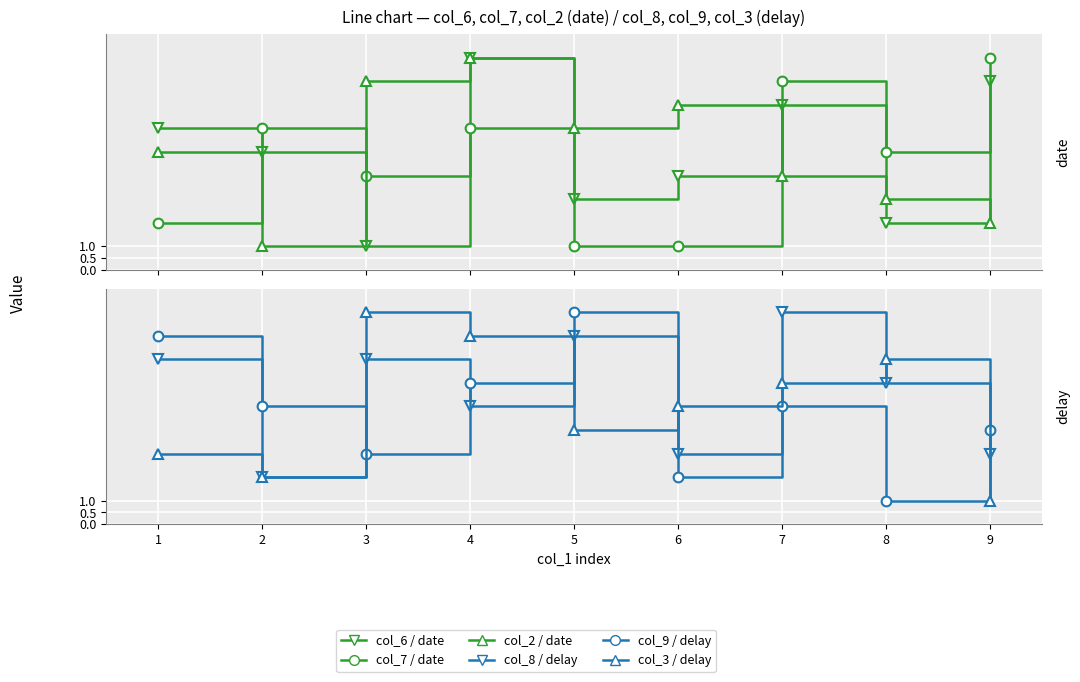

How many lines are shown in the chart?

6